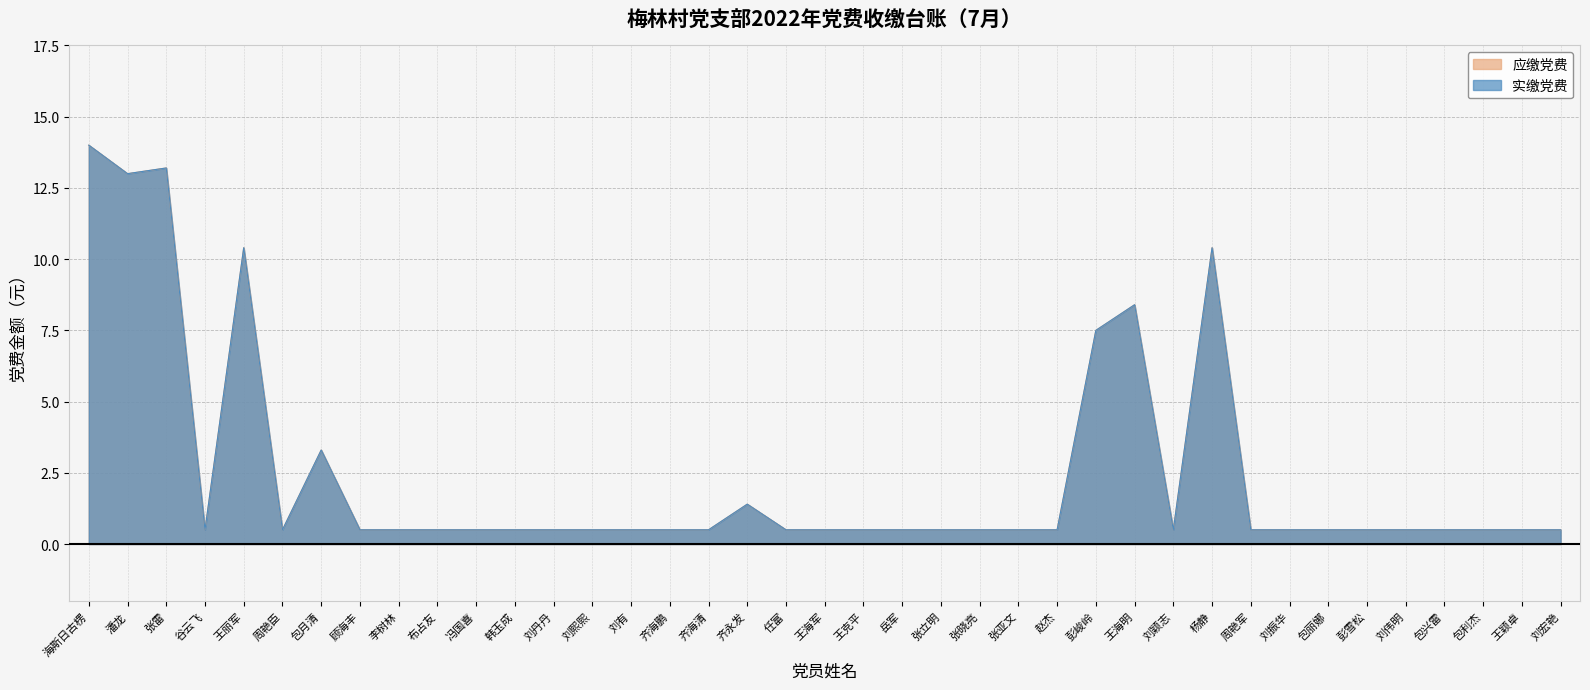

At 齐永发, list the series in order from largest to smallest.

应缴党费, 实缴党费